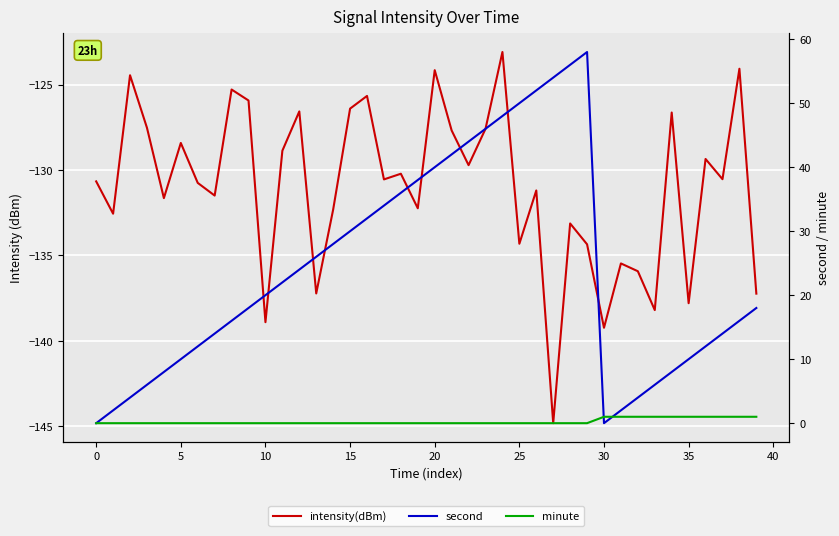

True or false: intensity(dBm) has a value of -126.6 at 34.

True